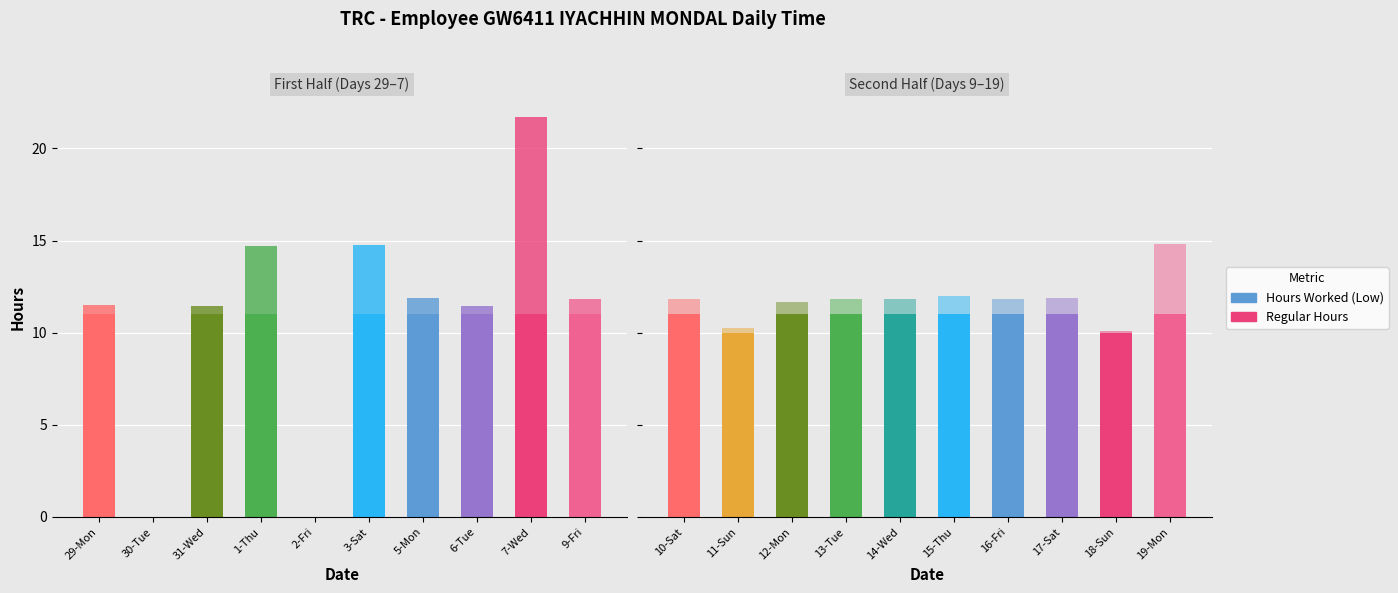

What is the difference between the maximum and minimum values?

11